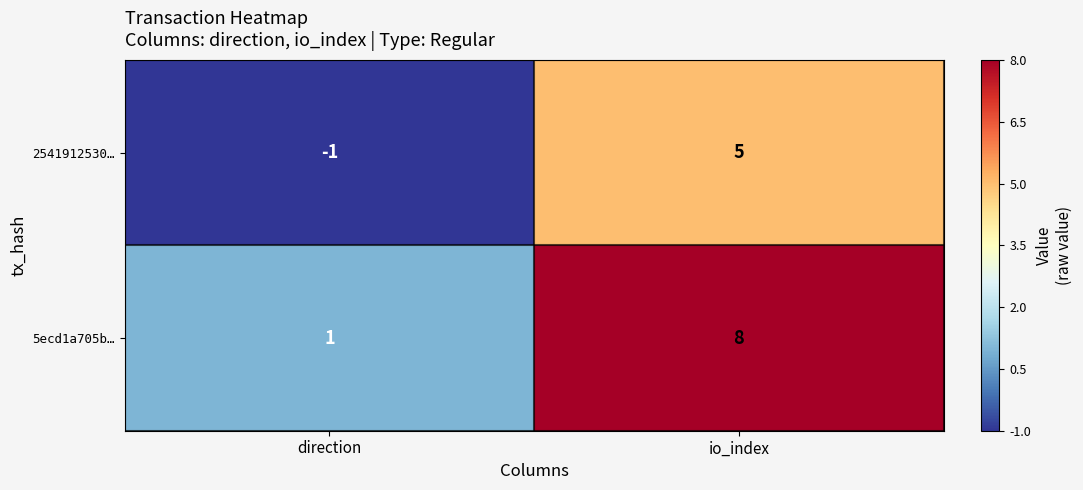

At direction, list the series in order from largest to smallest.

5ecd1a705b…, 2541912530…